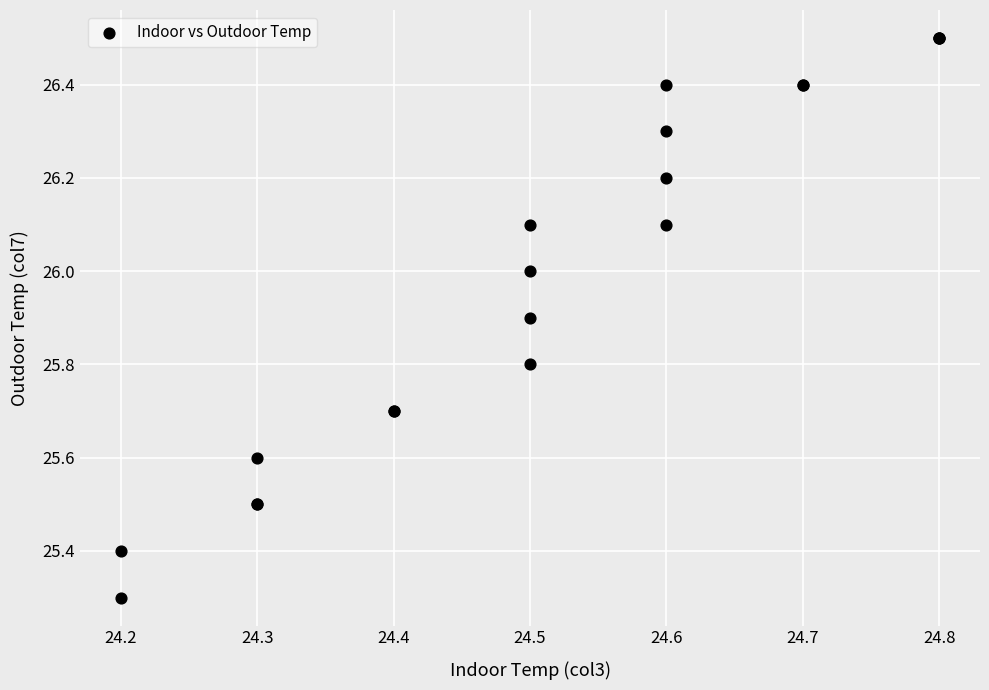

What Y value in the scatter plot is closest to 25?

25.3